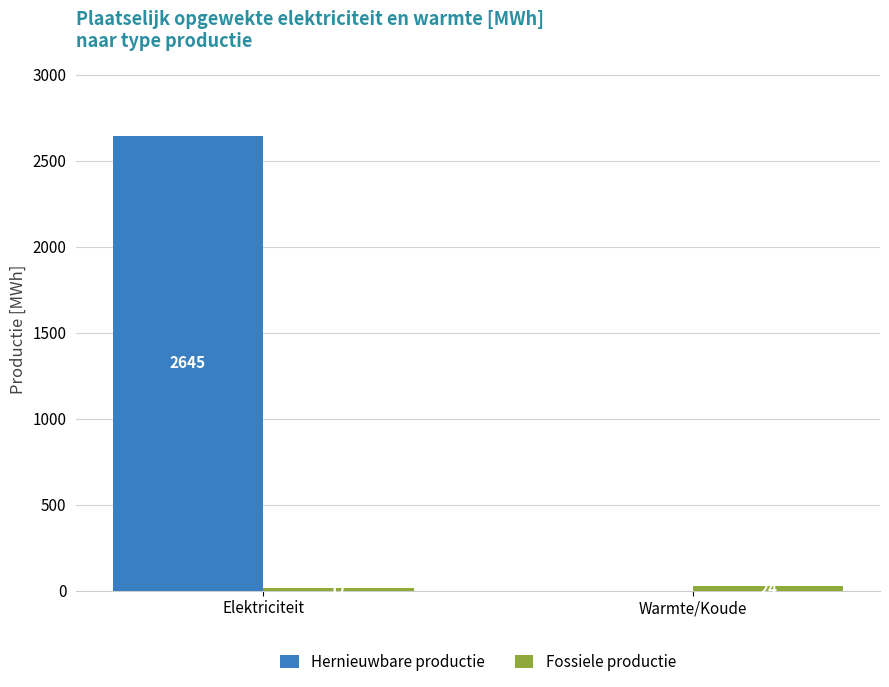

What value does the Hernieuwbare productie series have at Elektriciteit?

2644.7